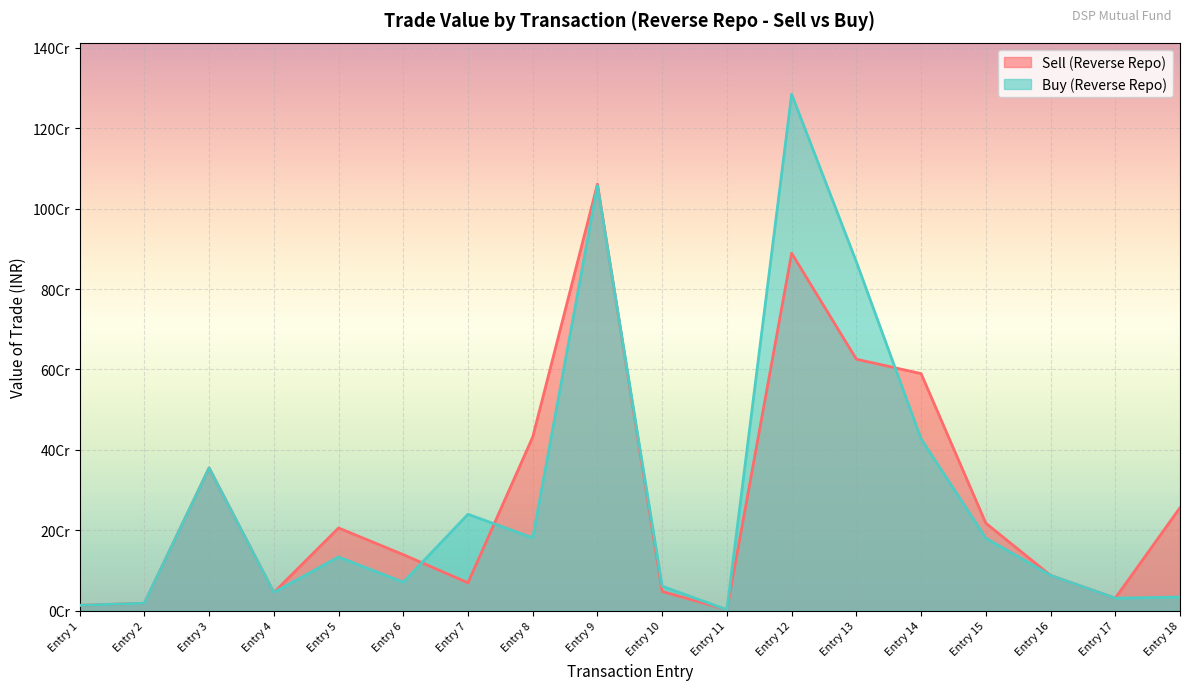

List the series in order of their overall mean, highest first.

Buy (Reverse Repo), Sell (Reverse Repo)